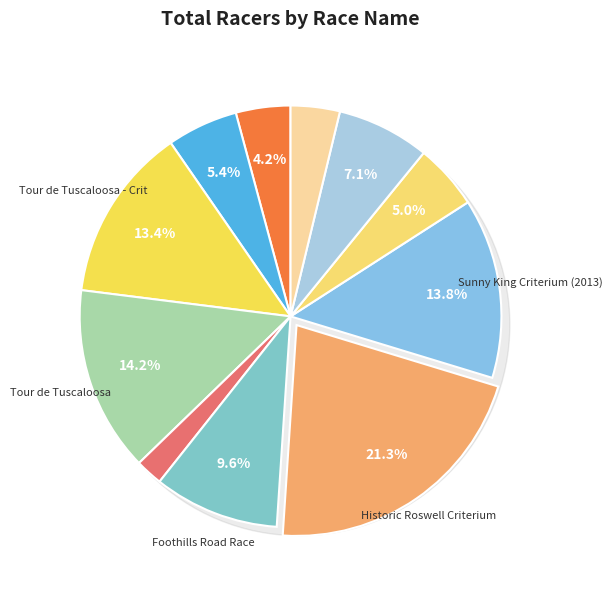

Rank the categories by value from highest to lowest.

Historic Roswell Criterium, Tour de Tuscaloosa, Sunny King Criterium (2013), Tour de Tuscaloosa - Crit, Foothills Road Race, Race for Grace (Cat 4/5), Ronde Van Grant #2, Race for Grace (Cat 4), Ronde Van Grant #1, AL State RR Championship, Sunny King Criterium (2012)